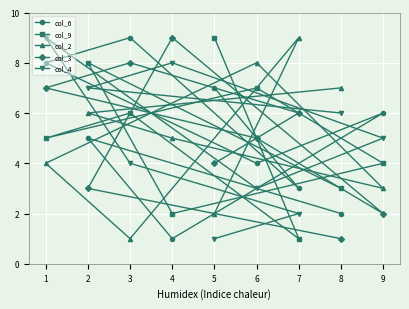

Which series has the widest spread of values?

col_6